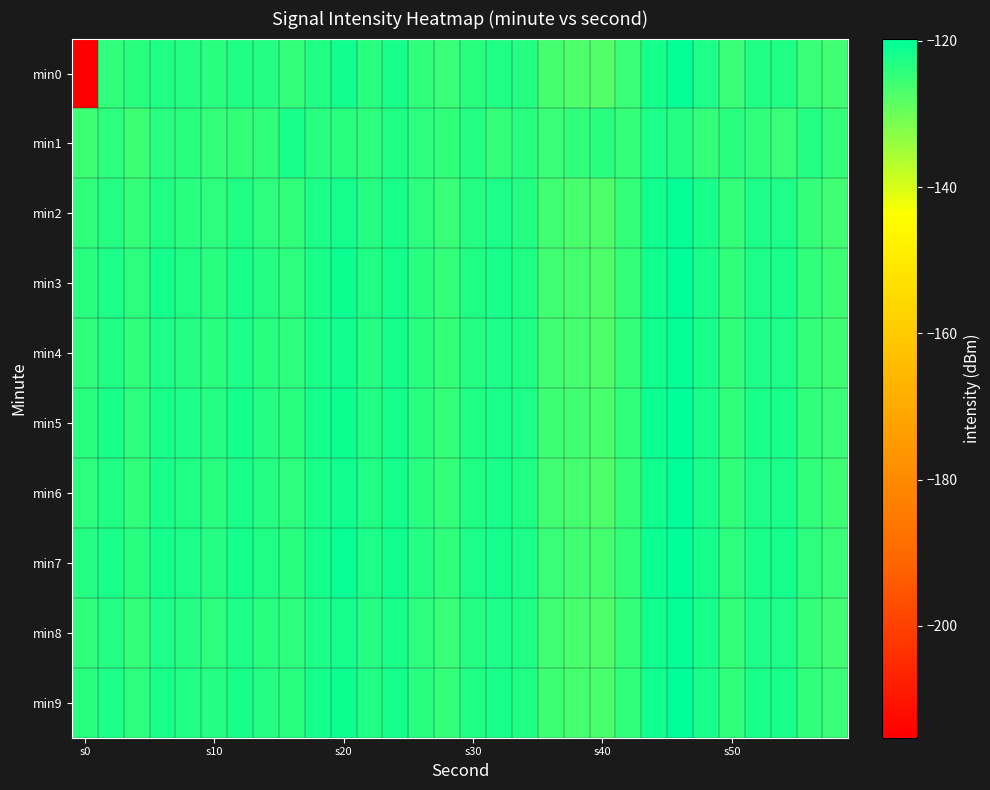

Reading left to right, extract all data points from this chart.

min0: -215.3	-124.2	-123.8	-123.0	-123.2	-123.8	-122.7	-123.4	-124.7	-122.9	-121.2	-123.7	-122.3	-124.2	-125.3	-123.5	-122.7	-123.3	-126.4	-126.9	-127.3	-125.2	-121.7	-120.4	-122.6	-125.0	-123.0	-122.9	-125.1	-126.0
min1: -125.4	-124.1	-125.3	-123.5	-123.7	-124.8	-124.7	-124.2	-122.3	-123.8	-123.5	-124.1	-122.8	-123.9	-124.5	-123.2	-124.8	-123.6	-125.1	-124.3	-123.7	-124.9	-122.5	-123.1	-124.6	-123.8	-124.2	-125.0	-123.4	-124.7
min2: -124.5	-123.2	-124.8	-122.9	-123.5	-124.1	-122.7	-123.9	-124.3	-122.6	-121.8	-123.4	-122.1	-124.0	-125.0	-123.3	-122.5	-123.1	-126.0	-126.5	-127.0	-124.9	-121.4	-120.2	-122.3	-124.7	-122.6	-122.5	-124.8	-125.7
min3: -123.8	-122.5	-124.1	-121.9	-122.8	-123.5	-122.1	-123.2	-123.9	-122.0	-121.1	-123.0	-121.8	-123.7	-124.8	-123.0	-122.2	-122.8	-125.7	-126.2	-126.8	-124.6	-121.2	-120.0	-122.1	-124.4	-122.4	-122.3	-124.5	-125.4
min4: -124.2	-123.0	-124.5	-122.5	-123.1	-123.8	-122.4	-123.6	-124.0	-122.3	-121.5	-123.2	-121.9	-123.8	-124.9	-123.2	-122.4	-122.9	-125.9	-126.4	-126.9	-124.8	-121.3	-120.1	-122.2	-124.5	-122.5	-122.4	-124.6	-125.5
min5: -123.6	-122.3	-123.9	-122.1	-122.6	-123.3	-121.9	-123.1	-123.7	-121.8	-121.0	-122.8	-121.6	-123.5	-124.6	-122.8	-122.0	-122.6	-125.5	-126.0	-126.5	-124.4	-121.1	-119.9	-122.0	-124.2	-122.2	-122.1	-124.3	-125.2
min6: -124.0	-122.8	-124.3	-122.3	-122.9	-123.6	-122.2	-123.4	-123.9	-122.1	-121.3	-123.0	-121.8	-123.7	-124.8	-123.0	-122.3	-122.8	-125.8	-126.3	-126.8	-124.7	-121.2	-120.0	-122.1	-124.4	-122.4	-122.3	-124.5	-125.4
min7: -123.4	-122.1	-123.7	-121.9	-122.4	-123.1	-121.7	-122.9	-123.5	-121.6	-120.8	-122.6	-121.4	-123.3	-124.4	-122.6	-121.8	-122.4	-125.3	-125.8	-126.3	-124.2	-120.9	-119.7	-121.8	-124.0	-122.0	-121.9	-124.1	-125.0
min8: -124.3	-123.1	-124.7	-122.6	-123.2	-123.9	-122.5	-123.7	-124.1	-122.4	-121.6	-123.3	-122.0	-123.9	-125.0	-123.3	-122.5	-123.0	-126.0	-126.5	-127.0	-124.9	-121.4	-120.2	-122.3	-124.7	-122.6	-122.5	-124.8	-125.7
min9: -123.7	-122.4	-124.0	-122.0	-122.7	-123.4	-122.0	-123.3	-123.8	-121.9	-121.1	-122.9	-121.7	-123.6	-124.7	-122.9	-122.1	-122.7	-125.6	-126.1	-126.6	-124.5	-121.2	-120.0	-122.1	-124.3	-122.3	-122.2	-124.4	-125.3